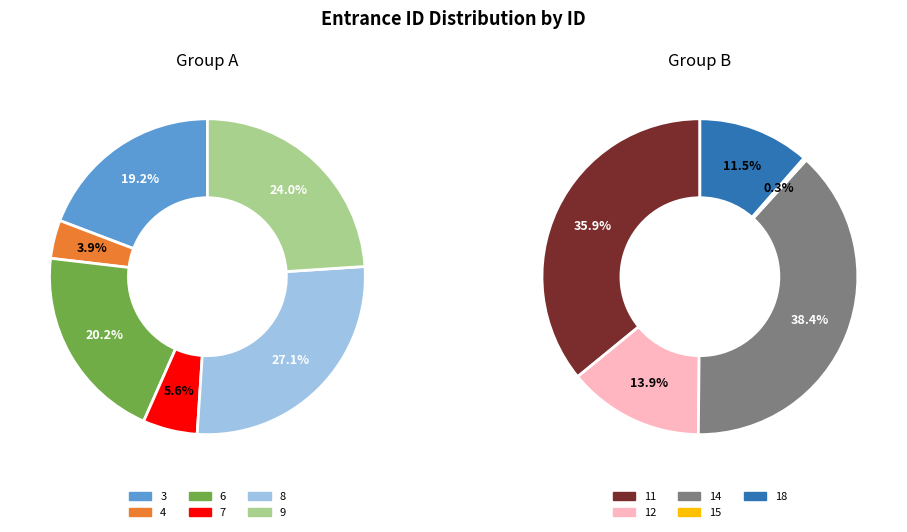

True or false: 4 accounts for 16% of the total.

False